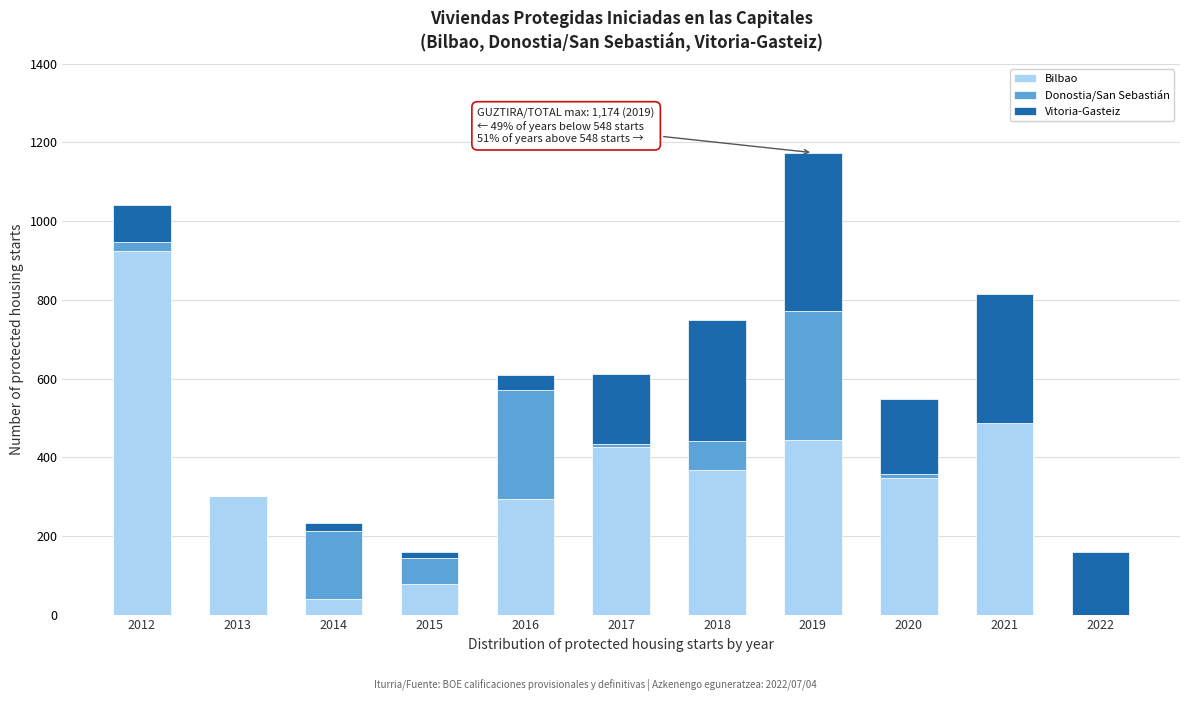

What is the maximum value for Bilbao?

924